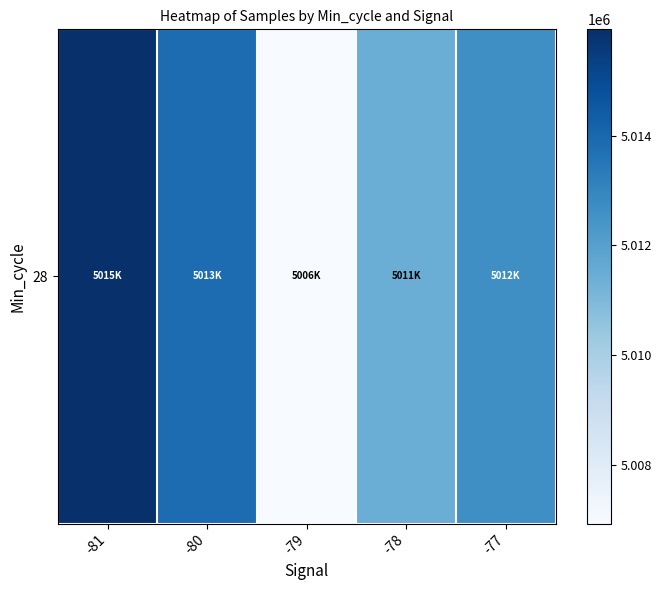

Reading left to right, extract all data points from this chart.

5015943	5013834	5006929	5011449	5012665